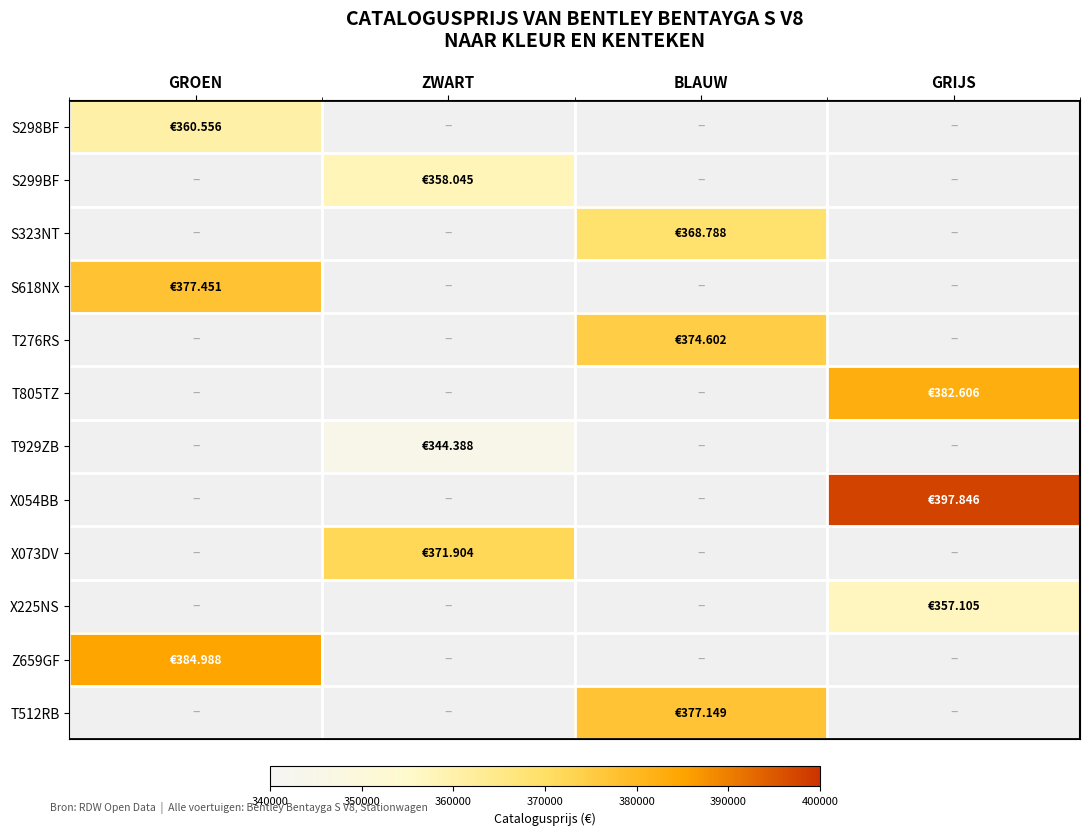

How many values in T805TZ are above zero?

1